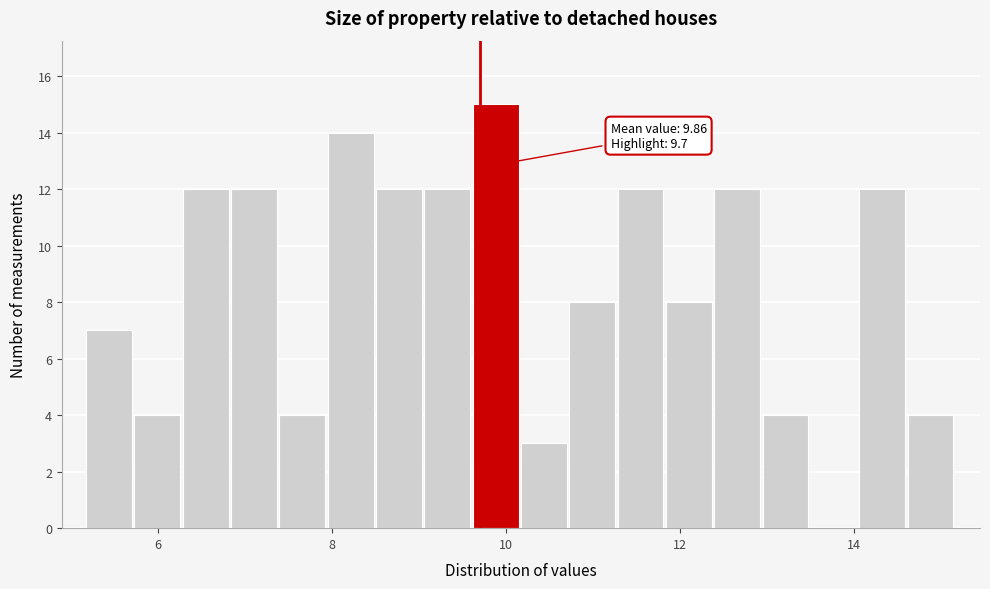

Read against the x-axis, roughly where is the centre of the tallest bar?

9.8